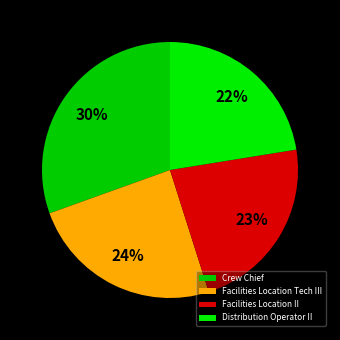

Do Distribution Operator II and Facilities Location II together represent more than half of the pie?

No